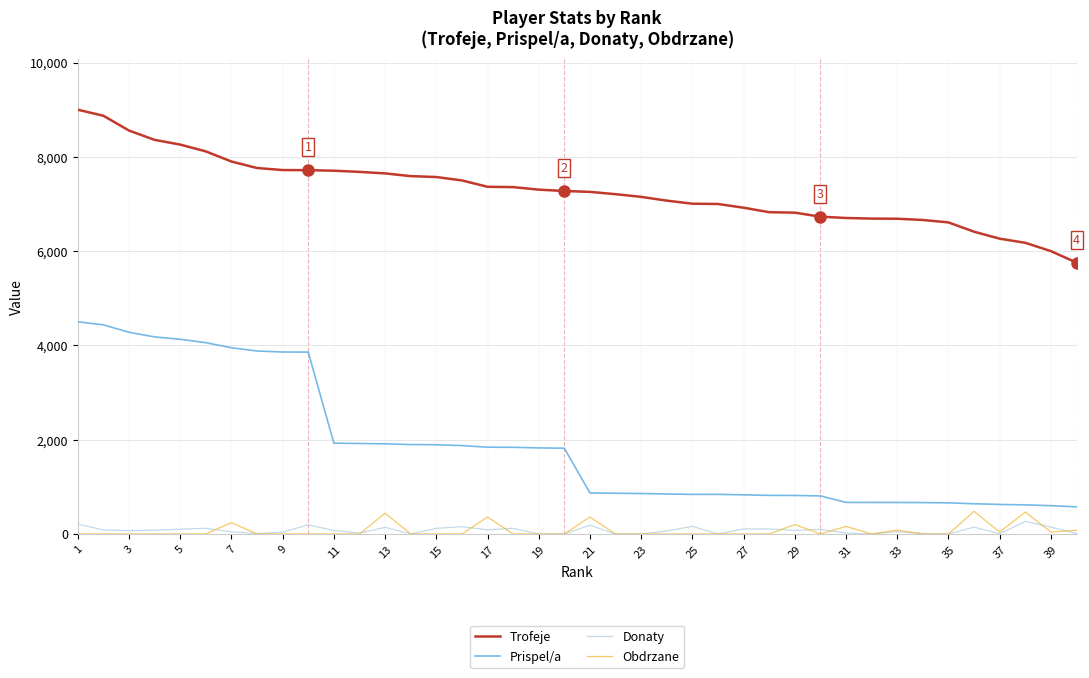

Which series has the widest spread of values?

Prispel/a